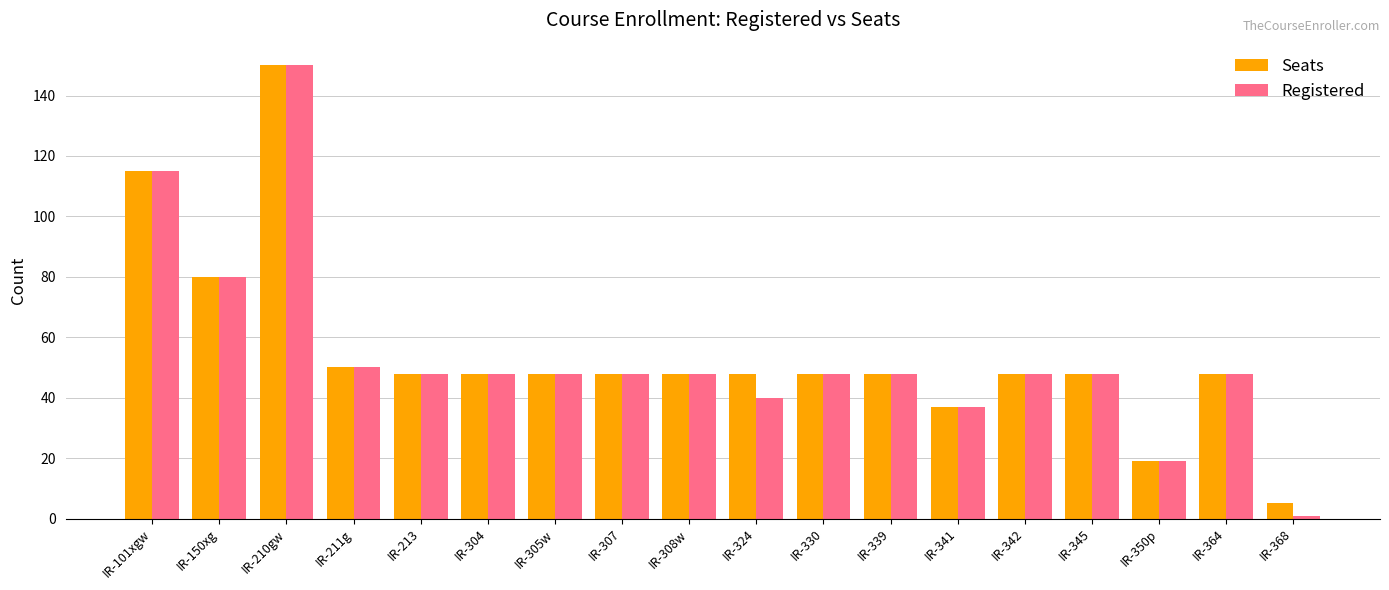

Are the bars horizontal?

No